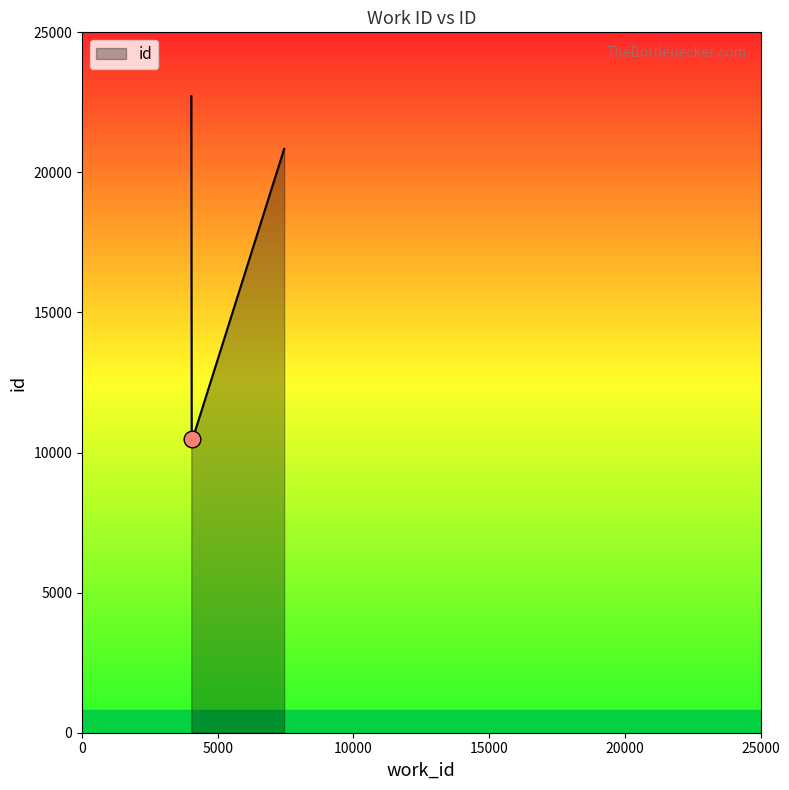

What is the minimum value shown in the chart?

10469